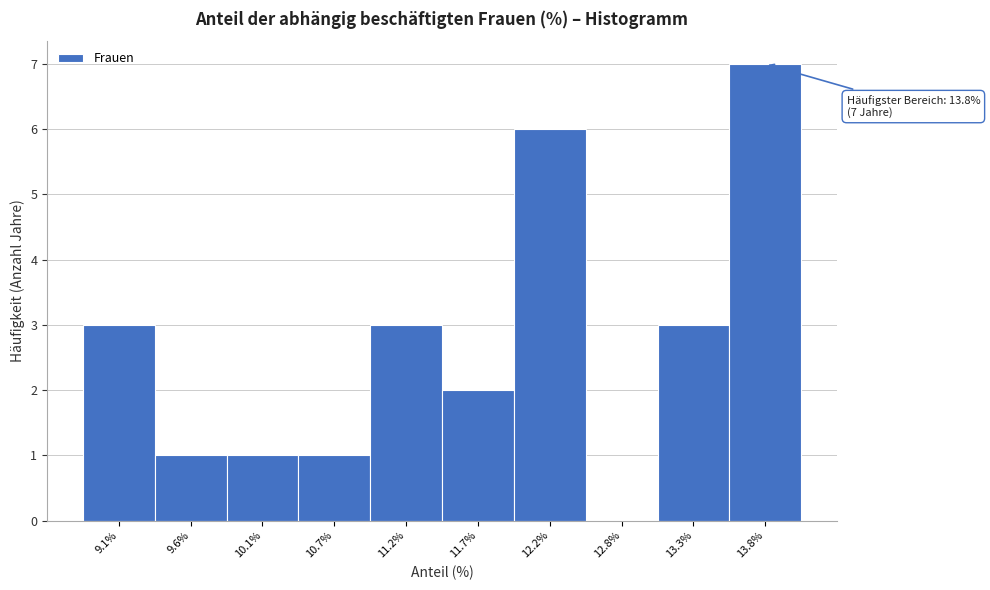

Over which range of the x-axis is the bar tallest?

13.57 to 14.10